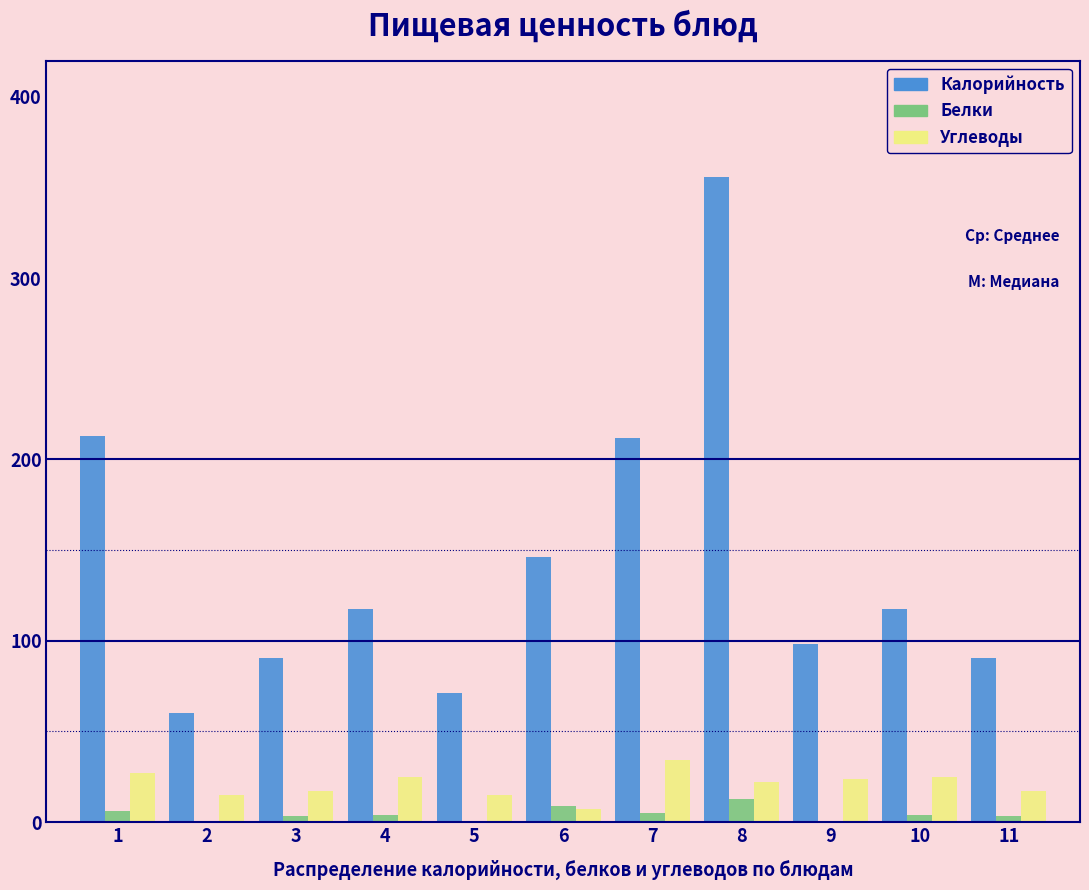

What is the greatest value displayed?

356.0